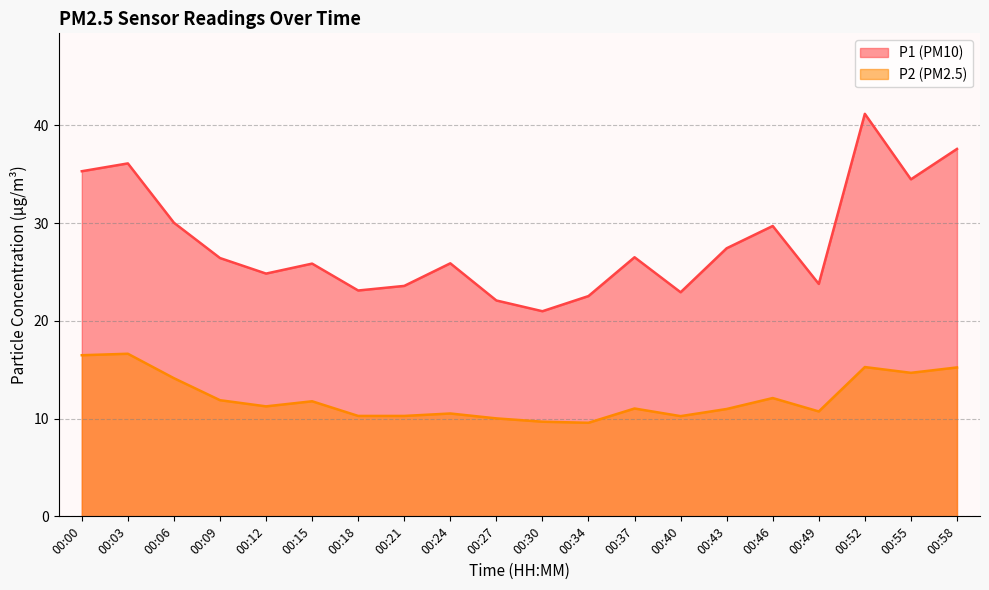

Reading right to left, what are all the values shown in this chart?

P1: 00:58=37.6	00:55=34.5	00:52=41.2	00:49=23.8	00:46=29.7	00:43=27.4	00:40=22.9	00:37=26.5	00:34=22.5	00:30=21.0	00:27=22.1	00:24=25.9	00:21=23.6	00:18=23.1	00:15=25.9	00:12=24.8	00:09=26.4	00:06=30.0	00:03=36.1	00:00=35.3
P2: 00:58=15.2	00:55=14.7	00:52=15.3	00:49=10.7	00:46=12.1	00:43=11.0	00:40=10.2	00:37=11.0	00:34=9.6	00:30=9.7	00:27=10.0	00:24=10.5	00:21=10.3	00:18=10.3	00:15=11.8	00:12=11.2	00:09=11.9	00:06=14.1	00:03=16.6	00:00=16.5